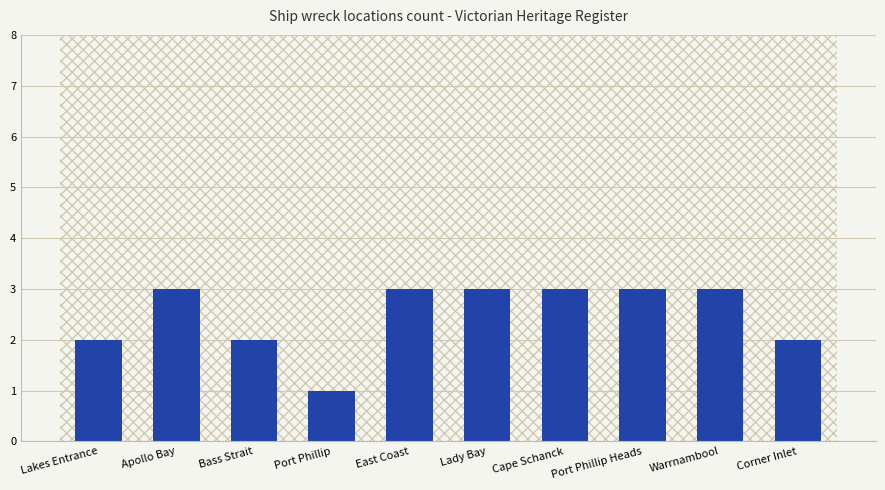

What position from the right is Lakes Entrance?

10